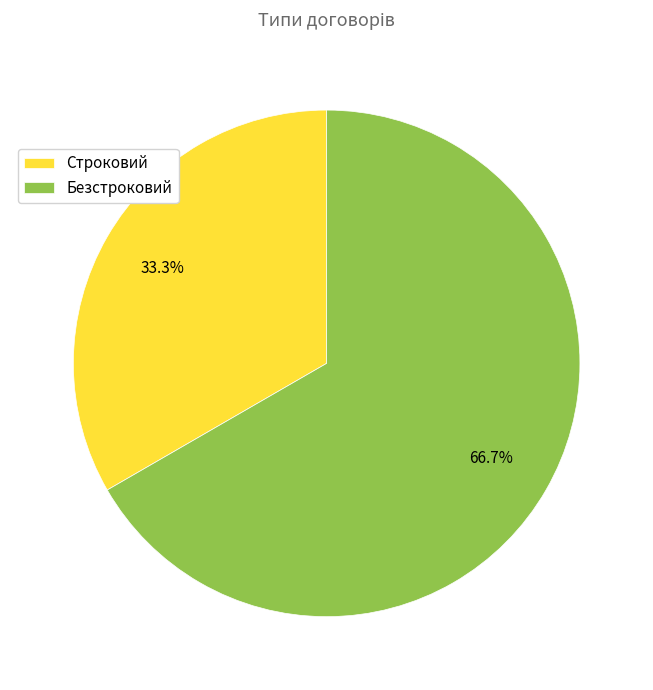

To the nearest percent, what is the difference between the largest and smallest slice percentages?

33%